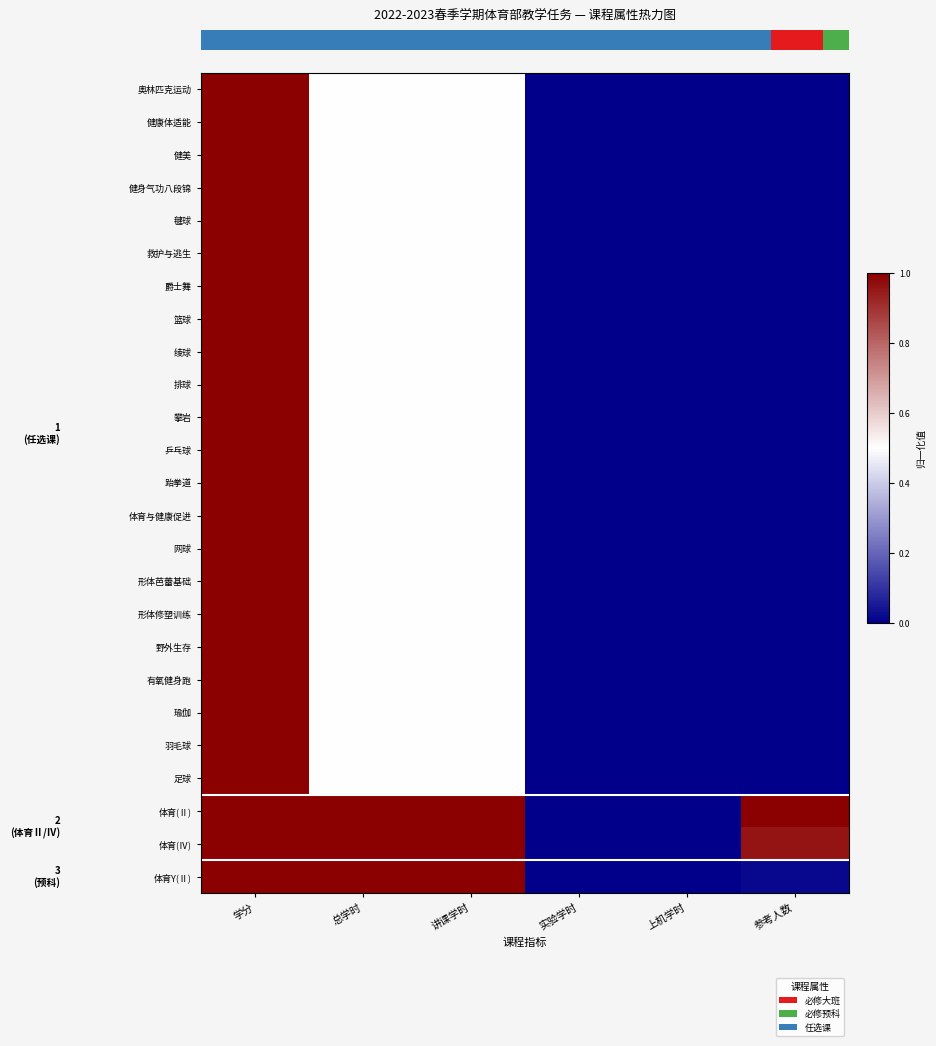

Between 讲课学时 and 实验学时, which is larger?

讲课学时